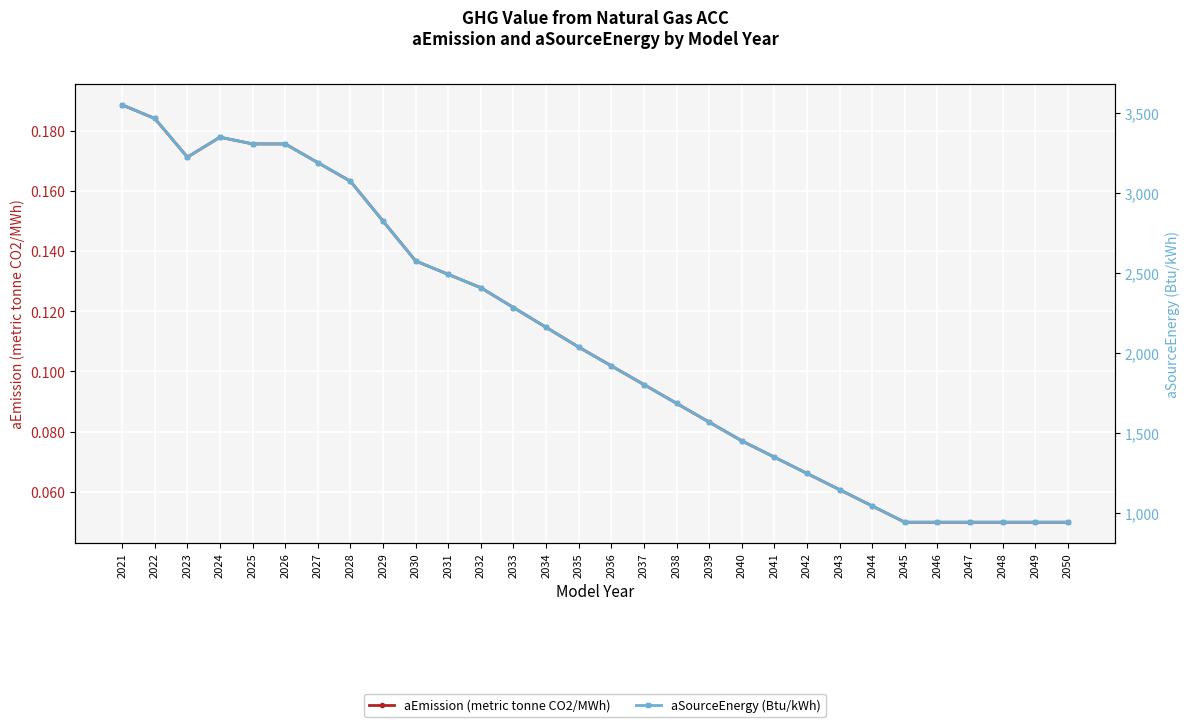

True or false: aSourceEnergy (Btu/kWh) has more than 0 points higher than both neighbors.

True